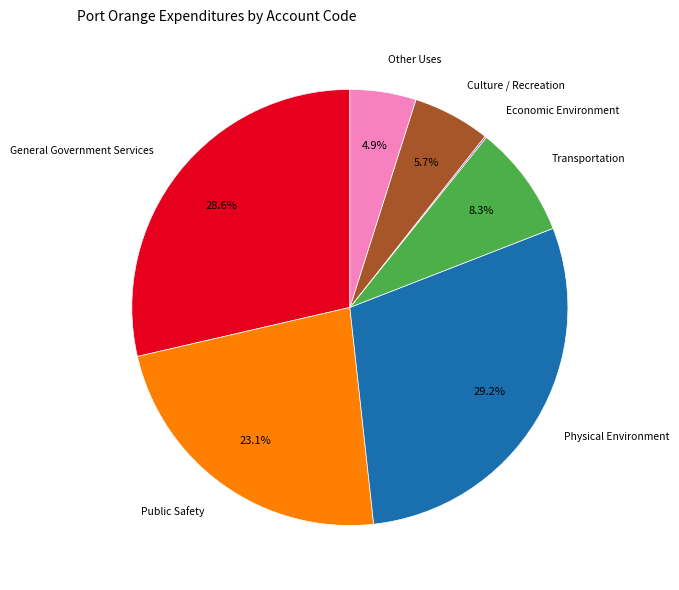

Is there any slice that represents more than half of the pie?

No